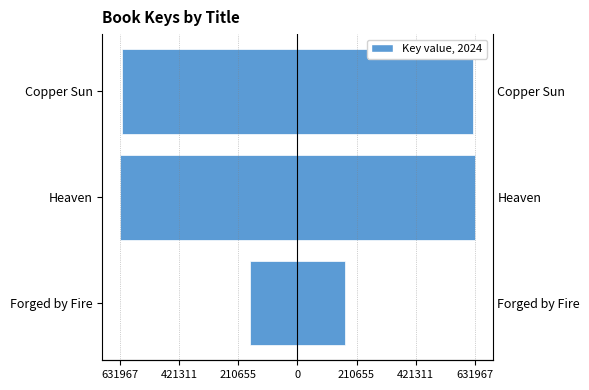

How many groups of bars are there?

3